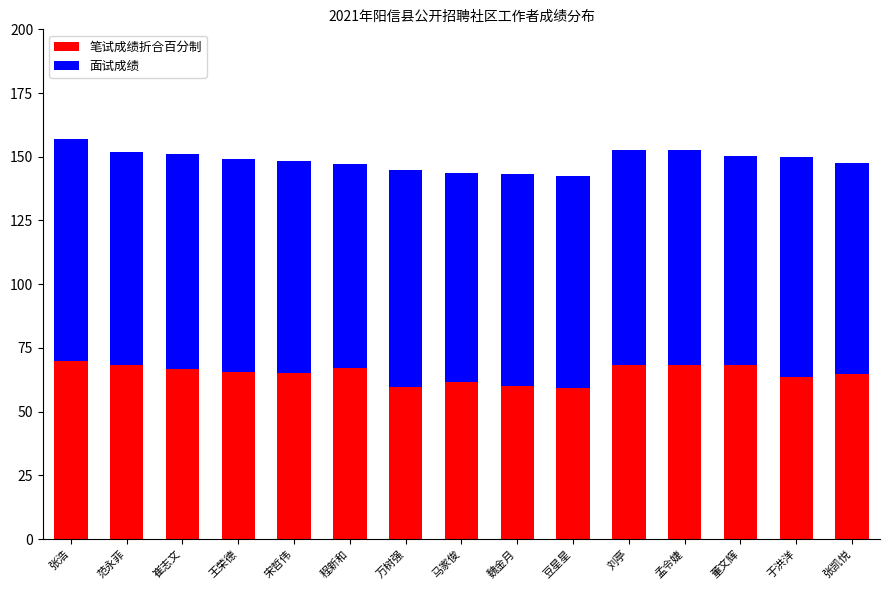

What are all the series names shown in the legend?

笔试成绩折合百分制, 面试成绩